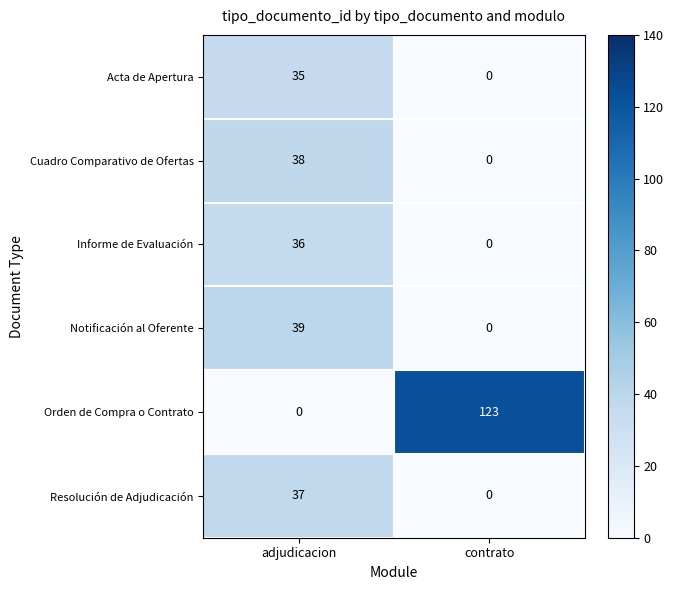

What is the difference between the Cuadro Comparativo de Ofertas values at adjudicacion and contrato?

38